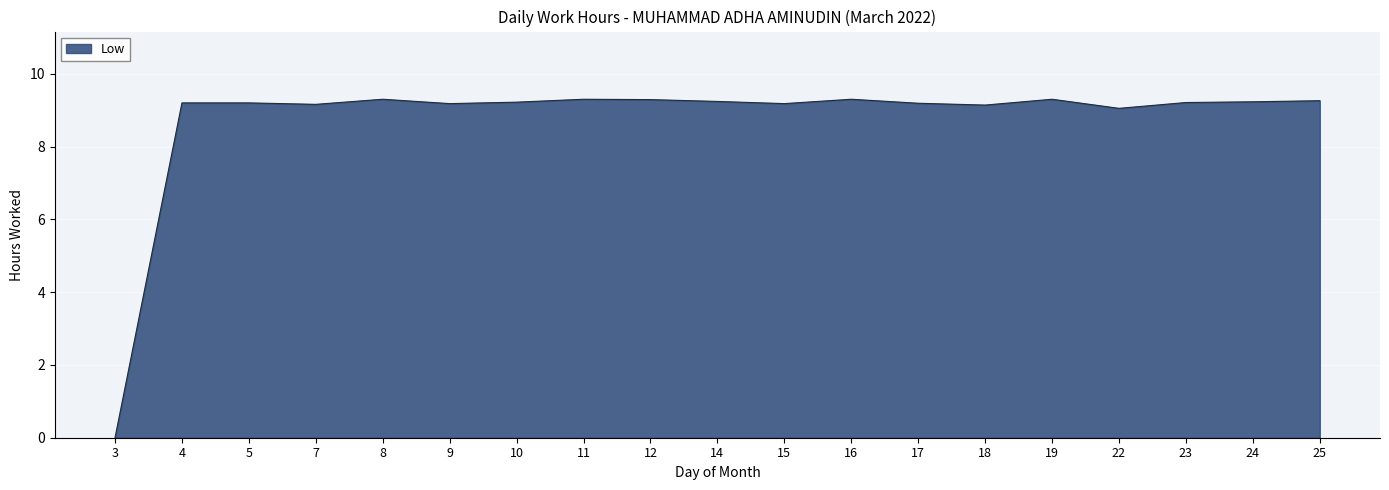

What is the difference between the values at 24 and 3?

9.2